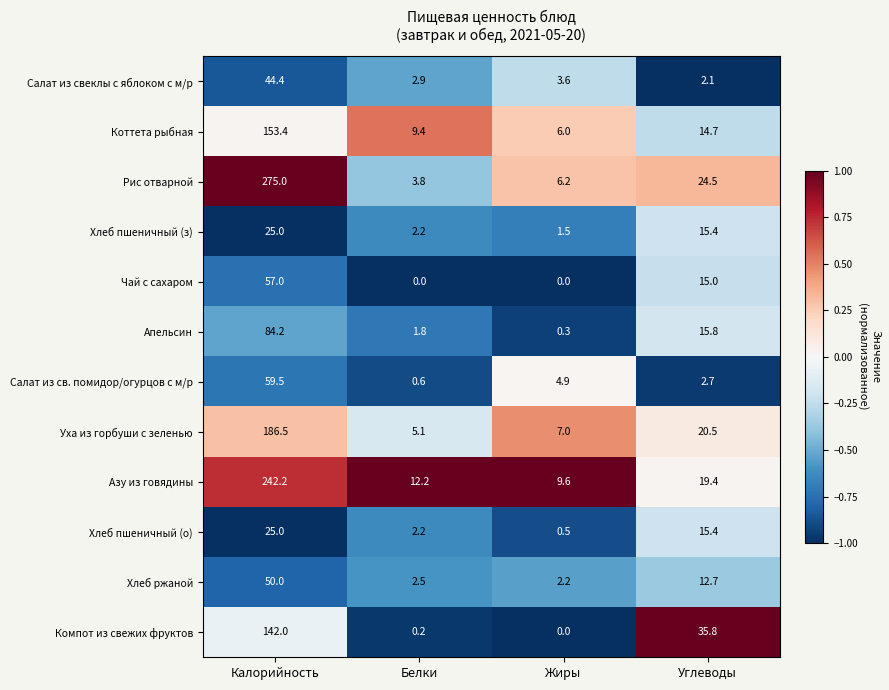

The value of Коттета рыбная at Углеводы is 10.0. True or false?

False